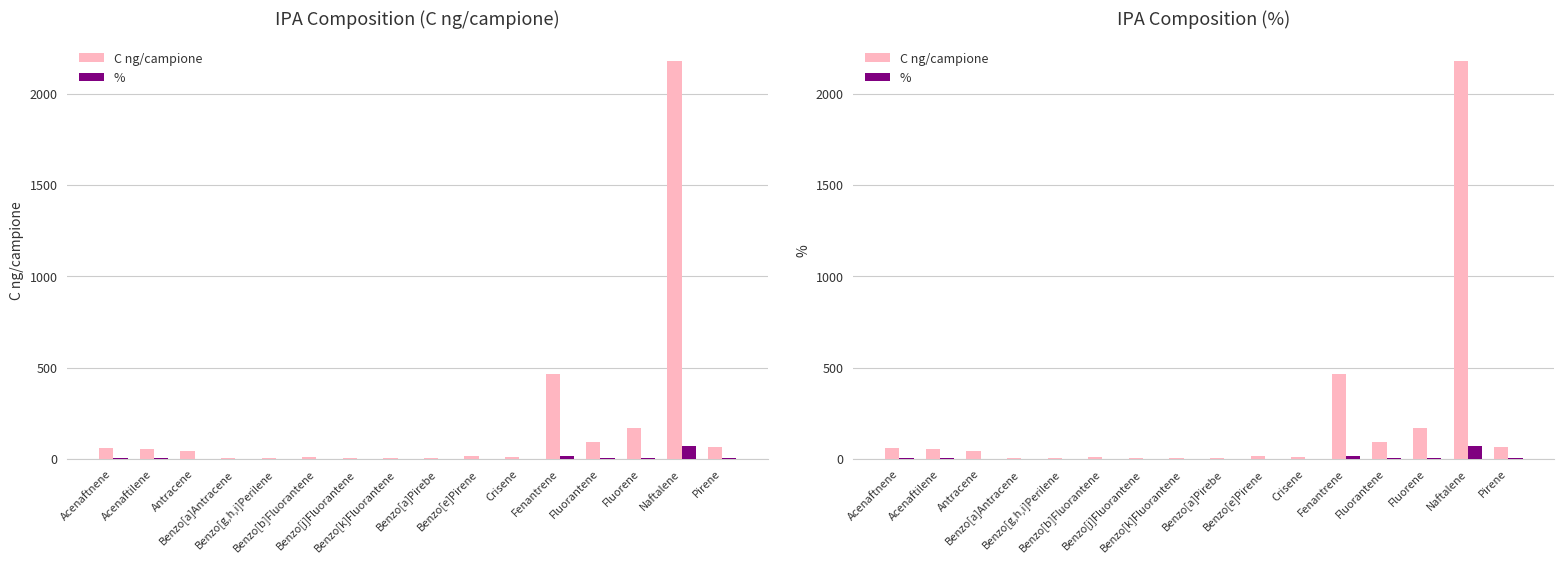

Reading left to right, what are all the values shown in this chart?

C ng/campione: Acenaftnene=58.0	Acenaftilene=56.0	Antracene=40.0	Benzo[a]Antracene=4.6	Benzo[g,h,i]Perilene=5.9	Benzo[b]Fluorantene=10.3	Benzo[j]Fluorantene=2.5	Benzo[k]Fluorantene=4.1	Benzo[a]Pirebe=5.2	Benzo[e]Pirene=13.9	Crisene=9.5	Fenantrene=467.0	Fluorantene=94.0	Fluorene=171.0	Naftalene=2180.0	Pirene=63.0
%: Acenaftnene=1.8	Acenaftilene=1.8	Antracene=1.3	Benzo[a]Antracene=0.1	Benzo[g,h,i]Perilene=0.2	Benzo[b]Fluorantene=0.3	Benzo[j]Fluorantene=0.1	Benzo[k]Fluorantene=0.1	Benzo[a]Pirebe=0.2	Benzo[e]Pirene=0.4	Crisene=0.3	Fenantrene=14.6	Fluorantene=2.9	Fluorene=5.4	Naftalene=68.2	Pirene=2.0